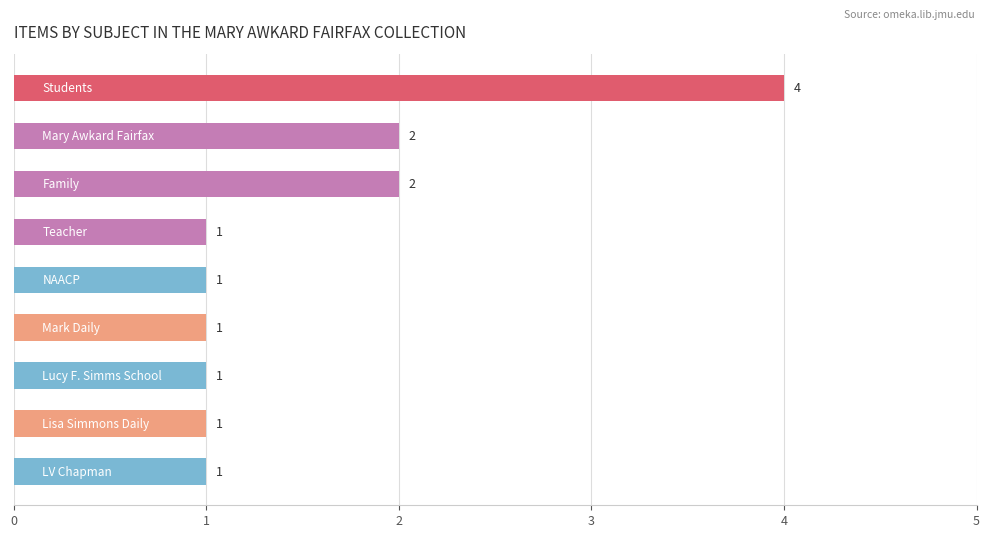

What is the minimum value shown in the chart?

1